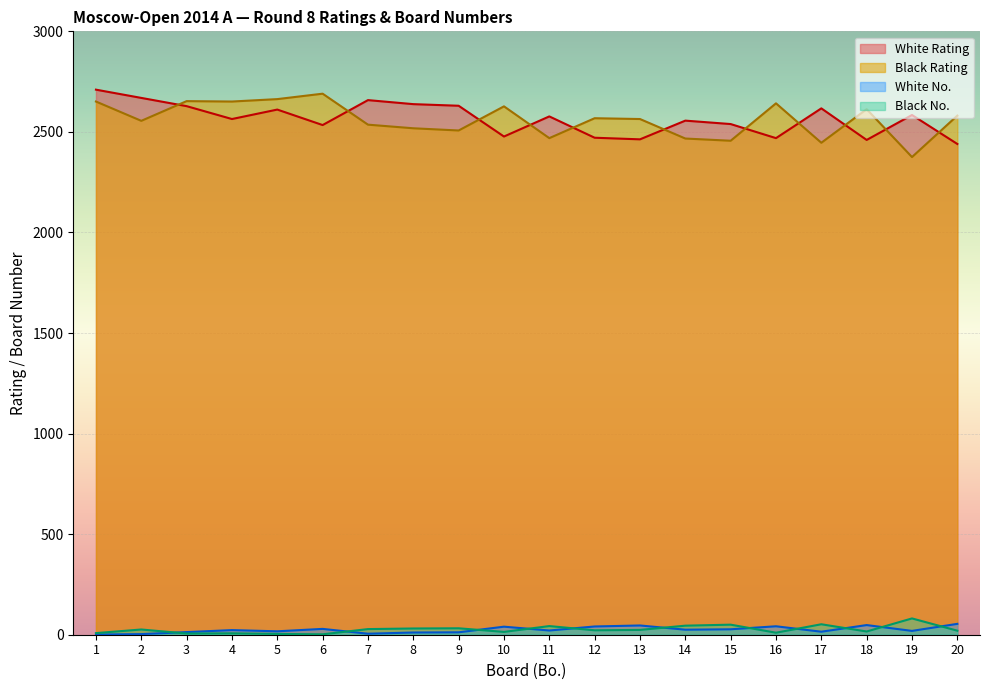

Reading left to right, what are all the values shown in this chart?

White Rating: 2710	2669	2628	2564	2611	2534	2658	2638	2630	2477	2577	2471	2463	2556	2539	2469	2617	2460	2584	2440
Black Rating: 2651	2555	2653	2651	2663	2690	2536	2518	2507	2627	2469	2568	2564	2467	2456	2642	2446	2613	2375	2581
White No.: 1	3	13	23	17	29	5	11	12	40	21	41	46	25	27	42	15	48	19	54
Black No.: 8	26	6	7	4	2	28	31	32	14	43	22	24	45	50	10	52	16	81	20